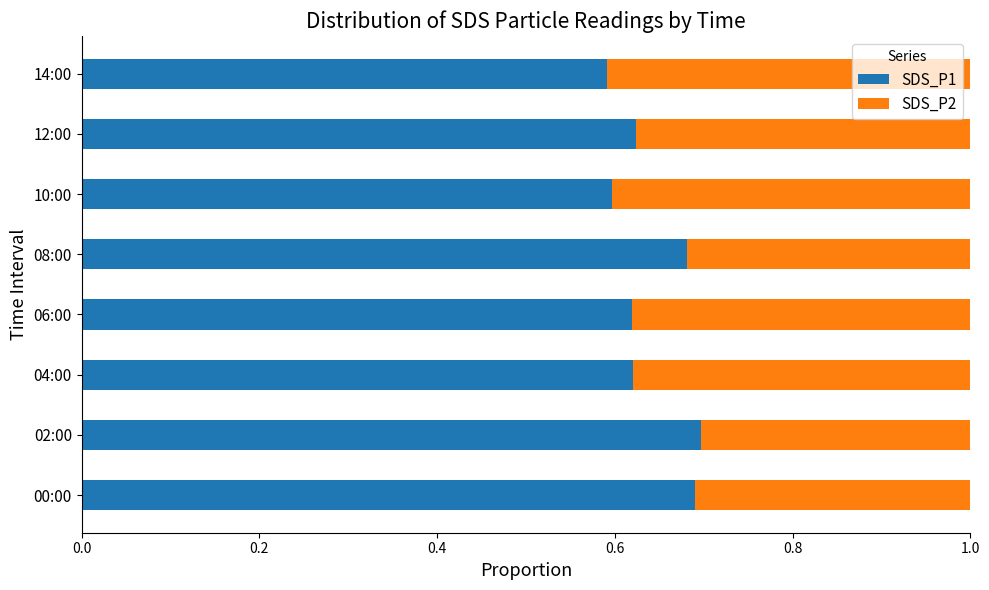

What is the sum of the SDS_P1 values at 08:00 and 04:00?

1.3